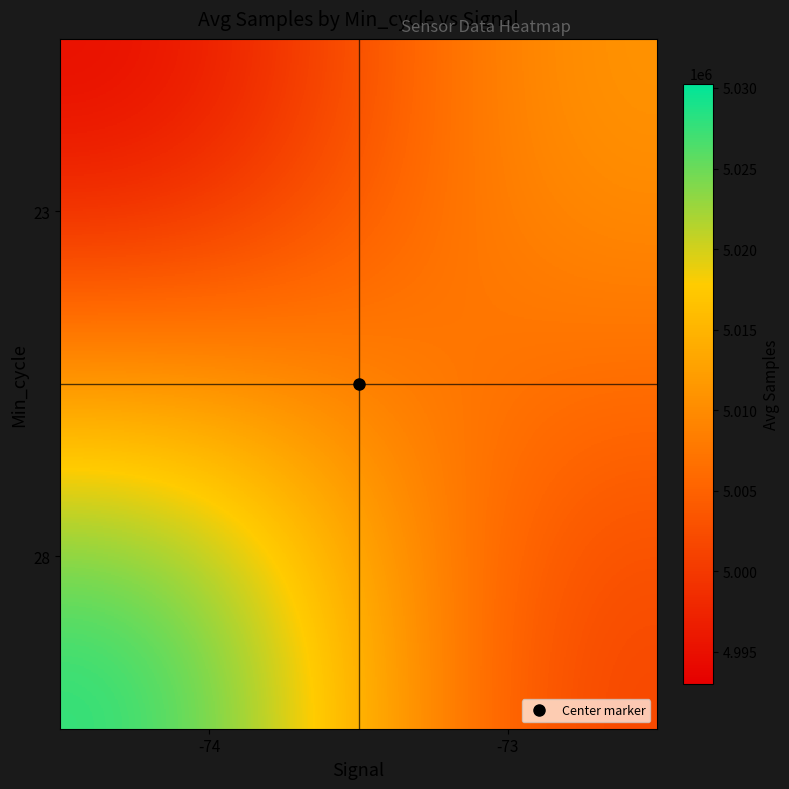

Reading left to right, transcribe all the data shown in this chart.

23: -74=4992996.0	-73=5011885.0
28: -74=5030271.5	-73=5000400.0